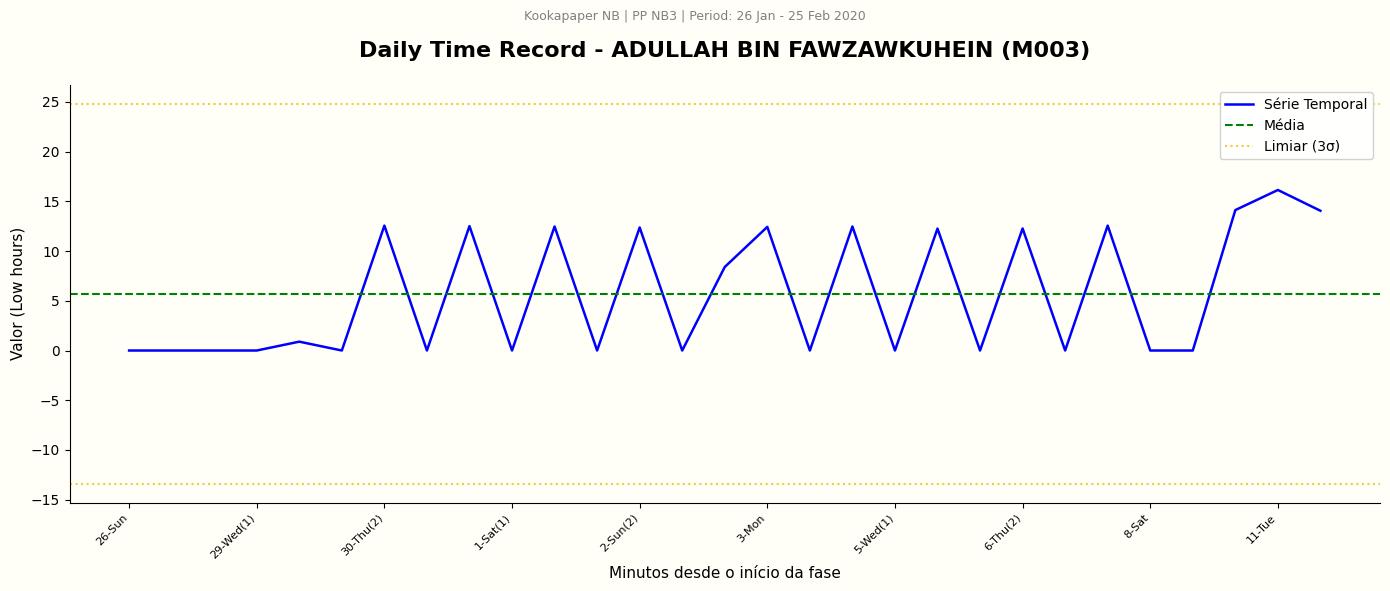

What is the average value?

5.7